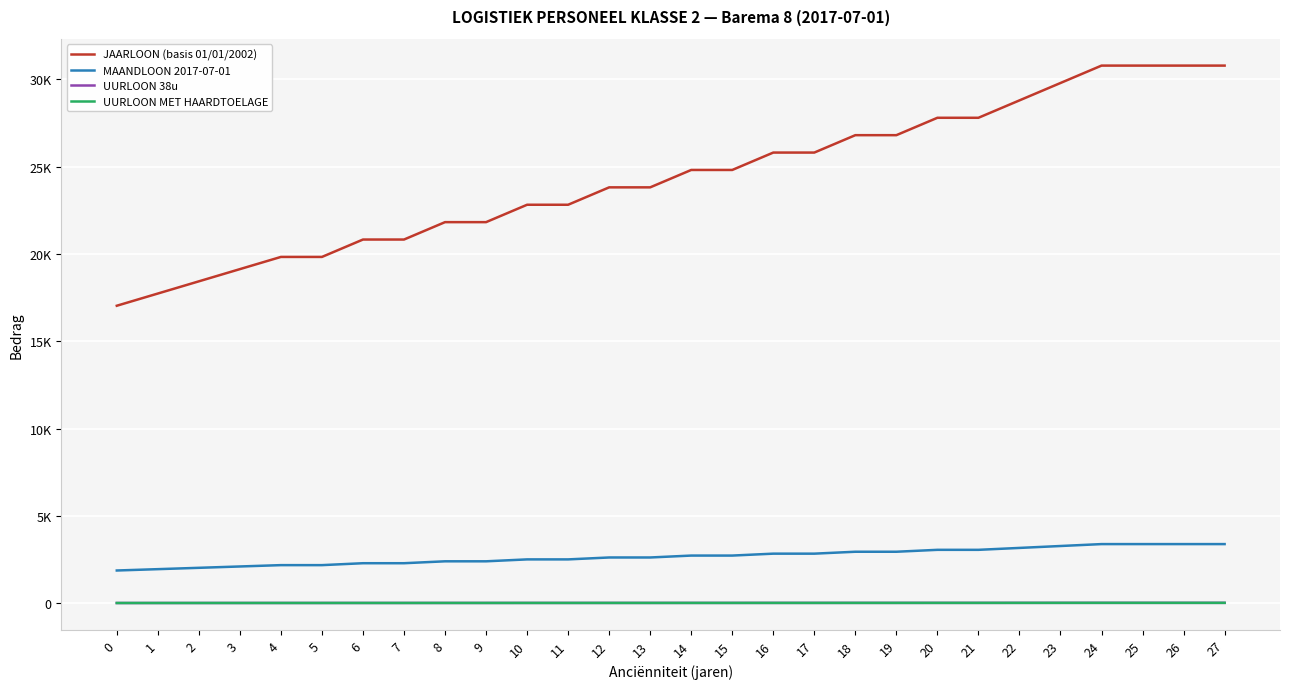

Rank the series at 27 from highest to lowest value.

JAARLOON (basis 01/01/2002), MAANDLOON 2017-07-01, UURLOON 38u, UURLOON MET HAARDTOELAGE